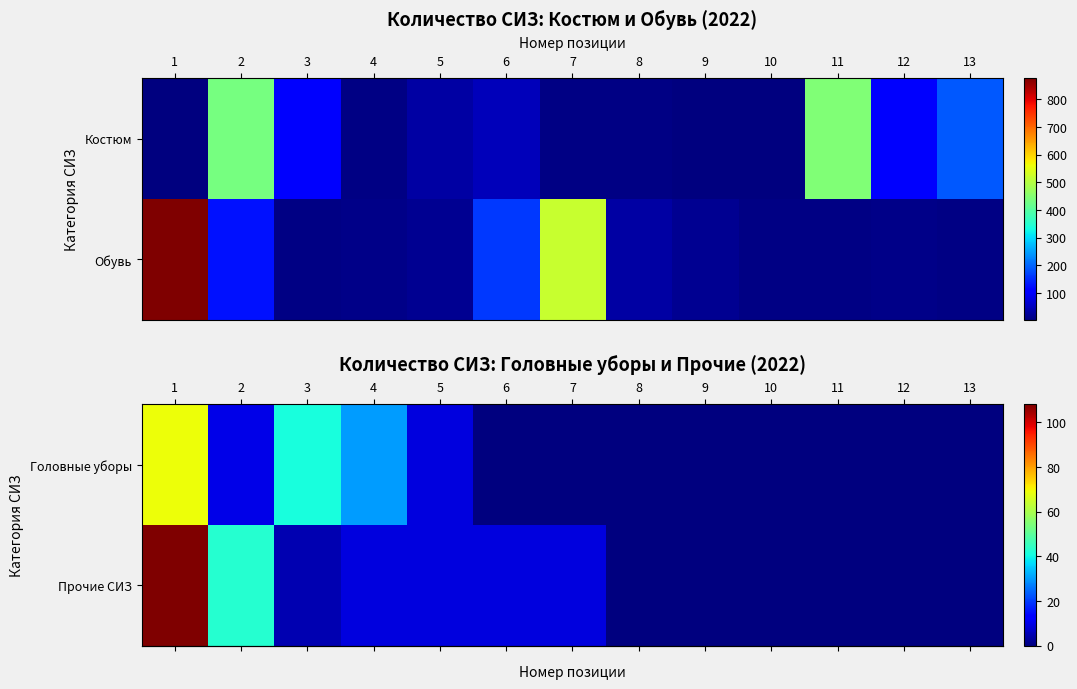

At 5, list the series in order from smallest to largest.

row_0, row_1